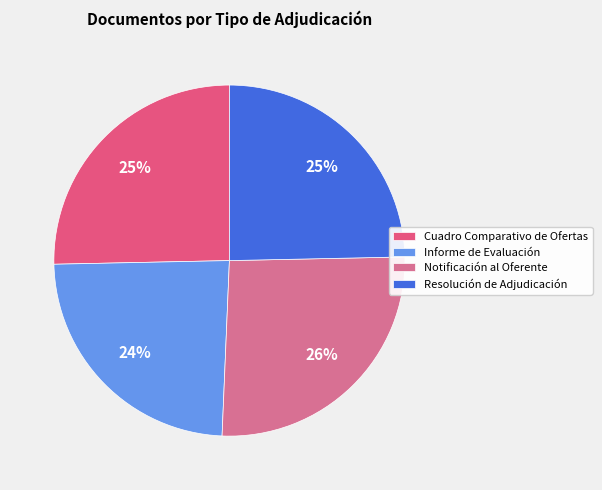

What is the largest slice in the pie chart?

Notificación al Oferente